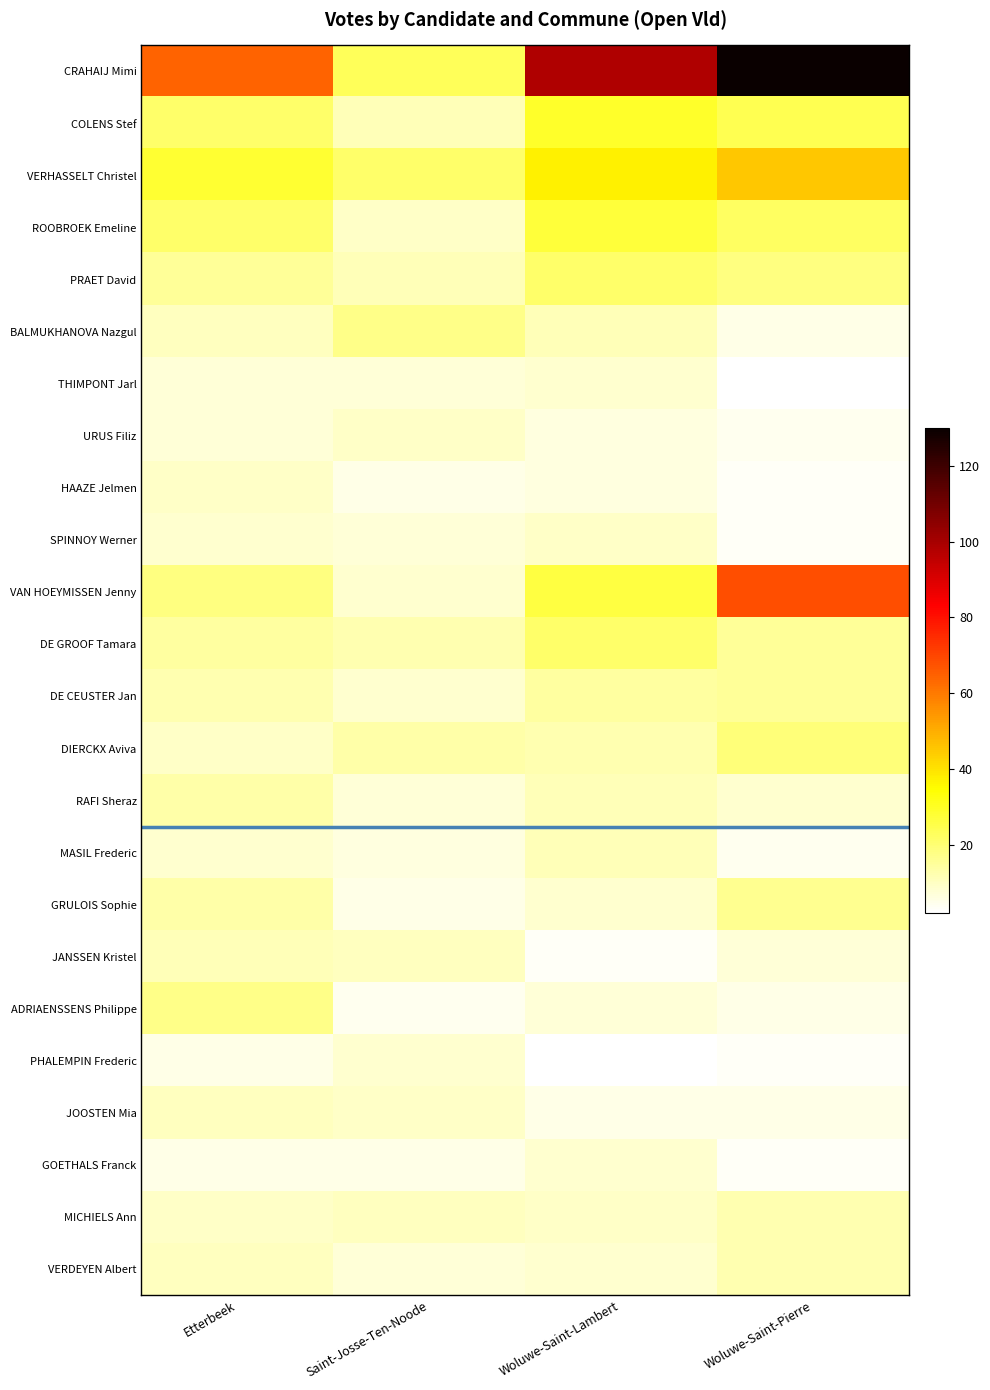

Between Saint-Josse-Ten-Noode and Woluwe-Saint-Lambert, which series saw the biggest shift?

CRAHAIJ Mimi